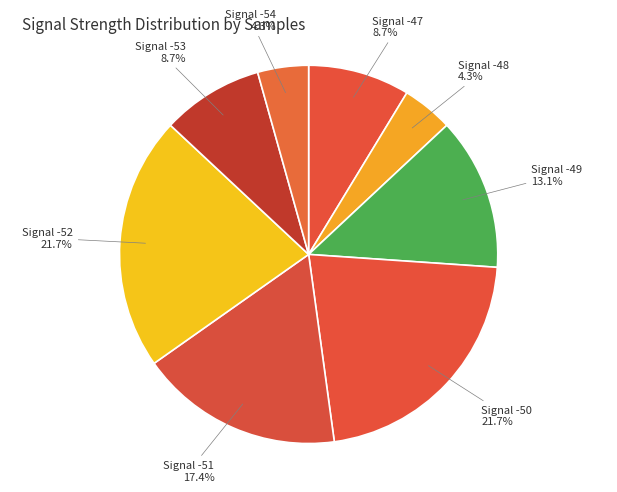

What is the largest slice in the pie chart?

-52